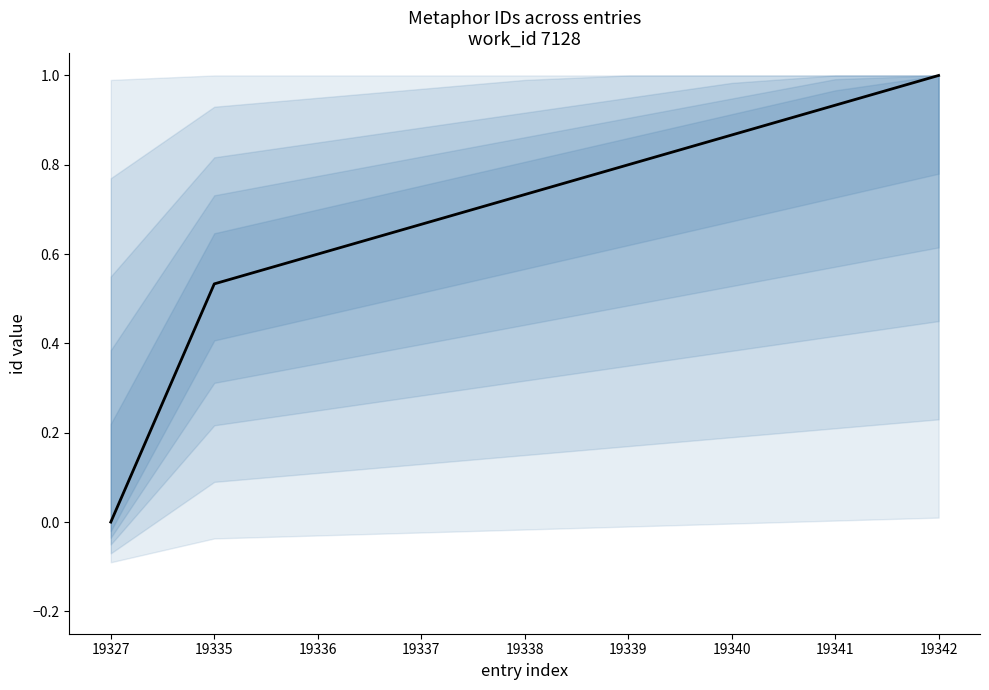

The value at 19327 is 0.0. True or false?

True